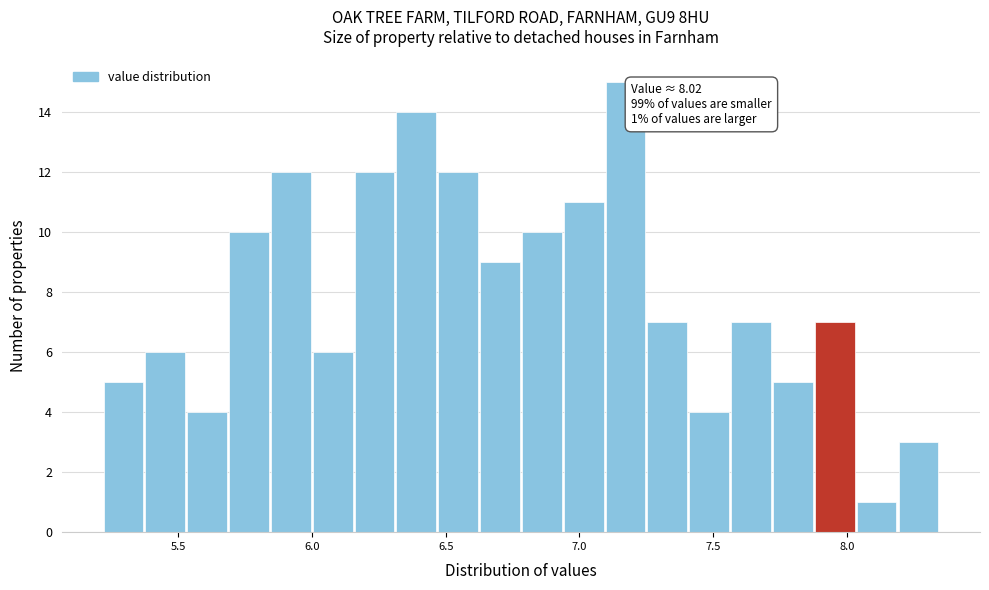

Read against the x-axis, roughly where is the centre of the tallest bar?

7.15